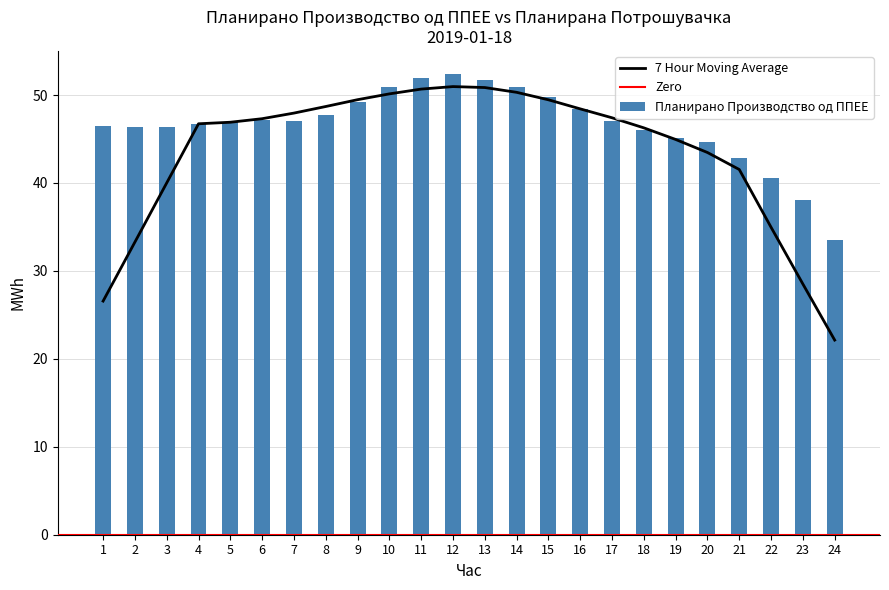

Reading right to left, list all the values displayed in this chart.

33.5	38.0	40.5	42.8	44.6	45.2	46.0	47.1	48.4	49.7	50.9	51.7	52.4	51.9	50.9	49.2	47.7	47.1	47.1	47.0	46.7	46.4	46.4	46.5